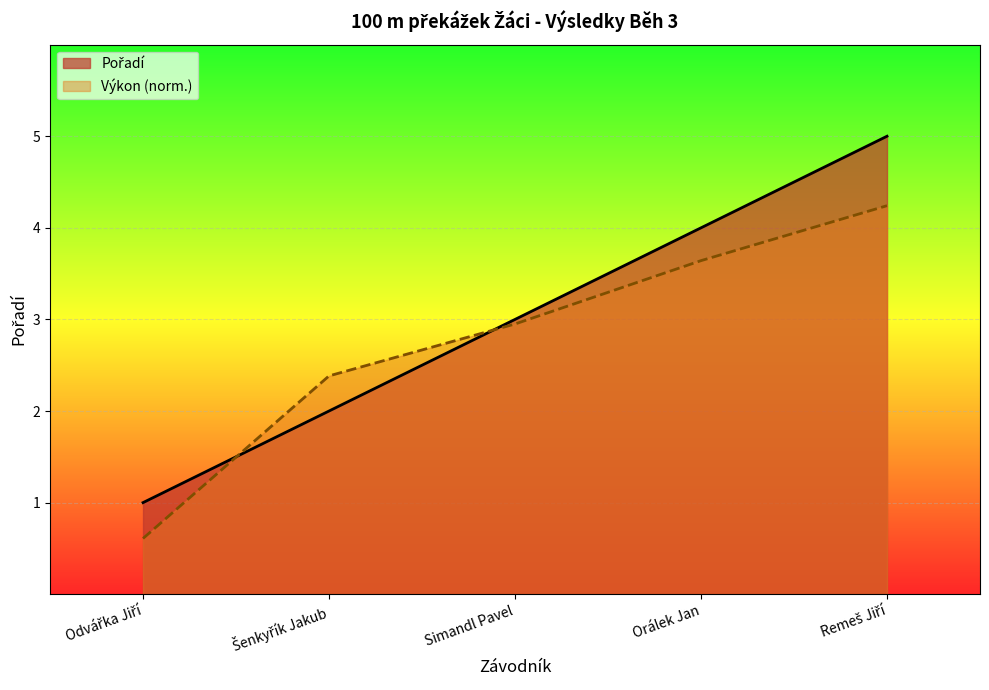

At which label is the value closest to 3?

Simandl Pavel